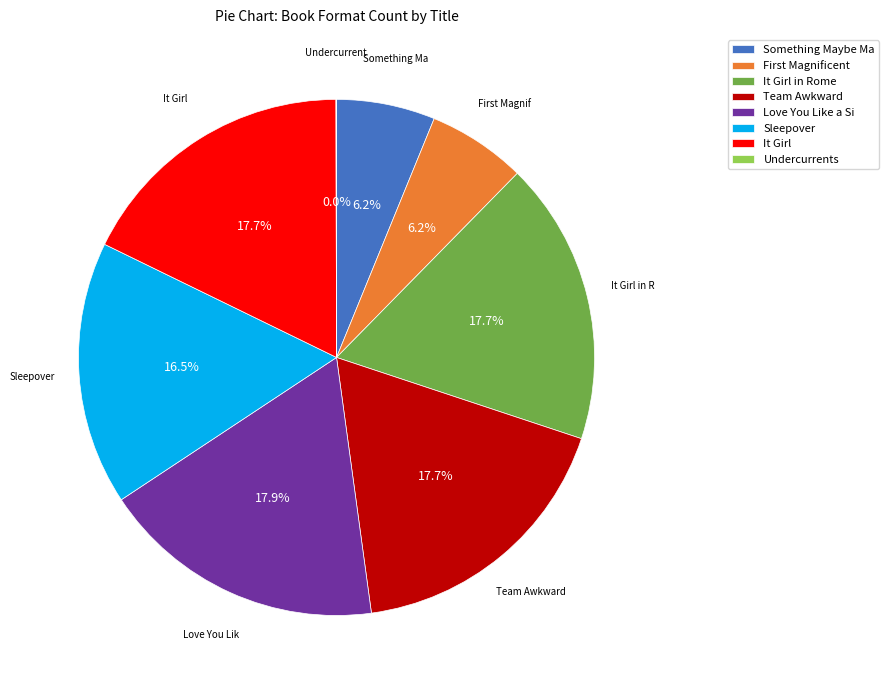

How much of the chart is everything except It Girl in Rome?

82.3%